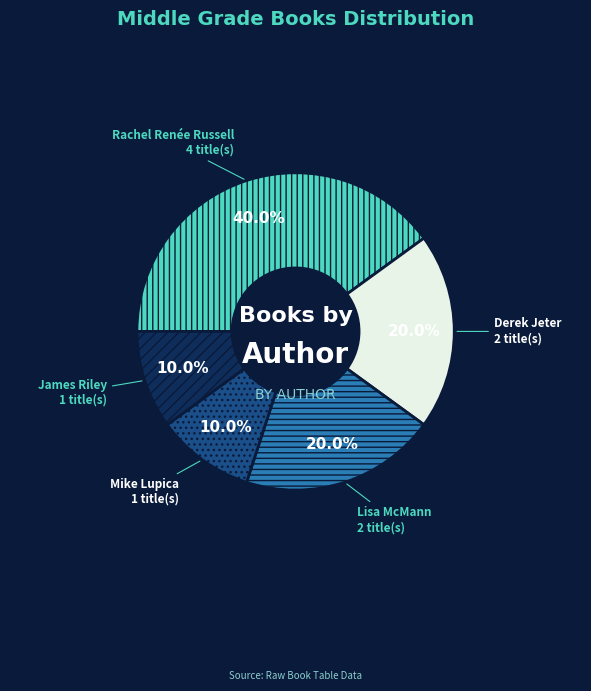

Approximately how many times larger is the value at James Riley compared to Rachel Renée Russell?

0.2